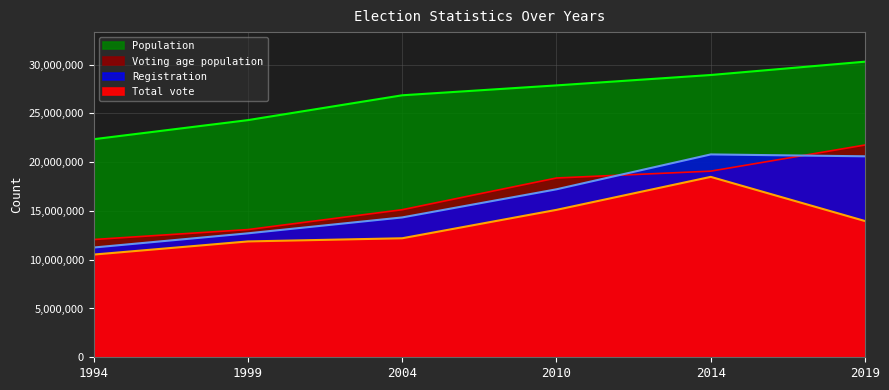

What is the difference between the maximum and minimum values in the Total vote series?

7963591